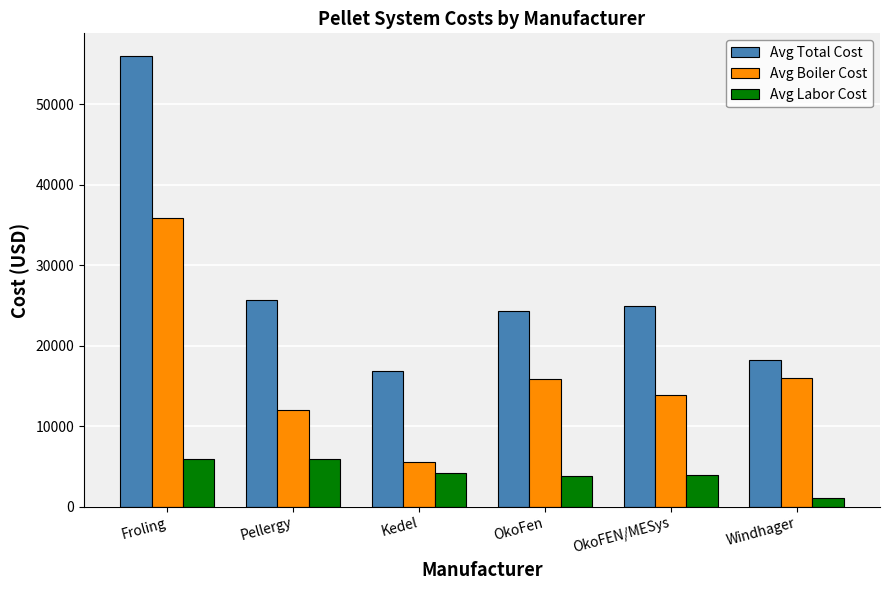

Where does the Avg Total Cost series first go above 24906?

Froling